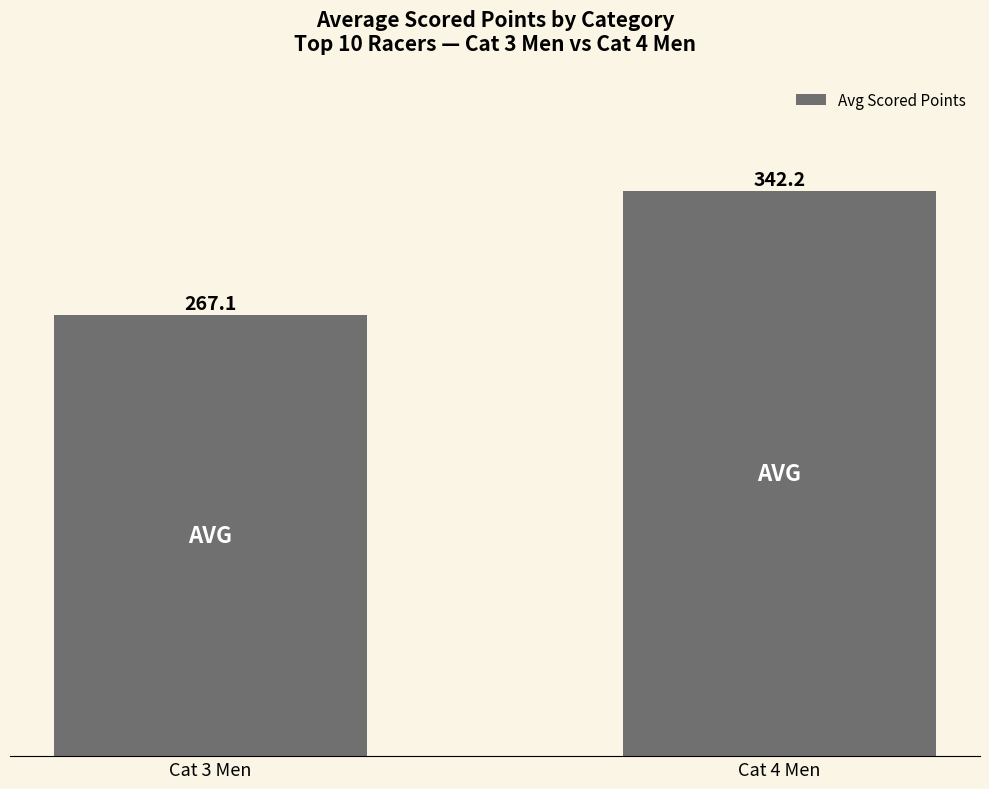

Does the chart contain stacked bars?

No